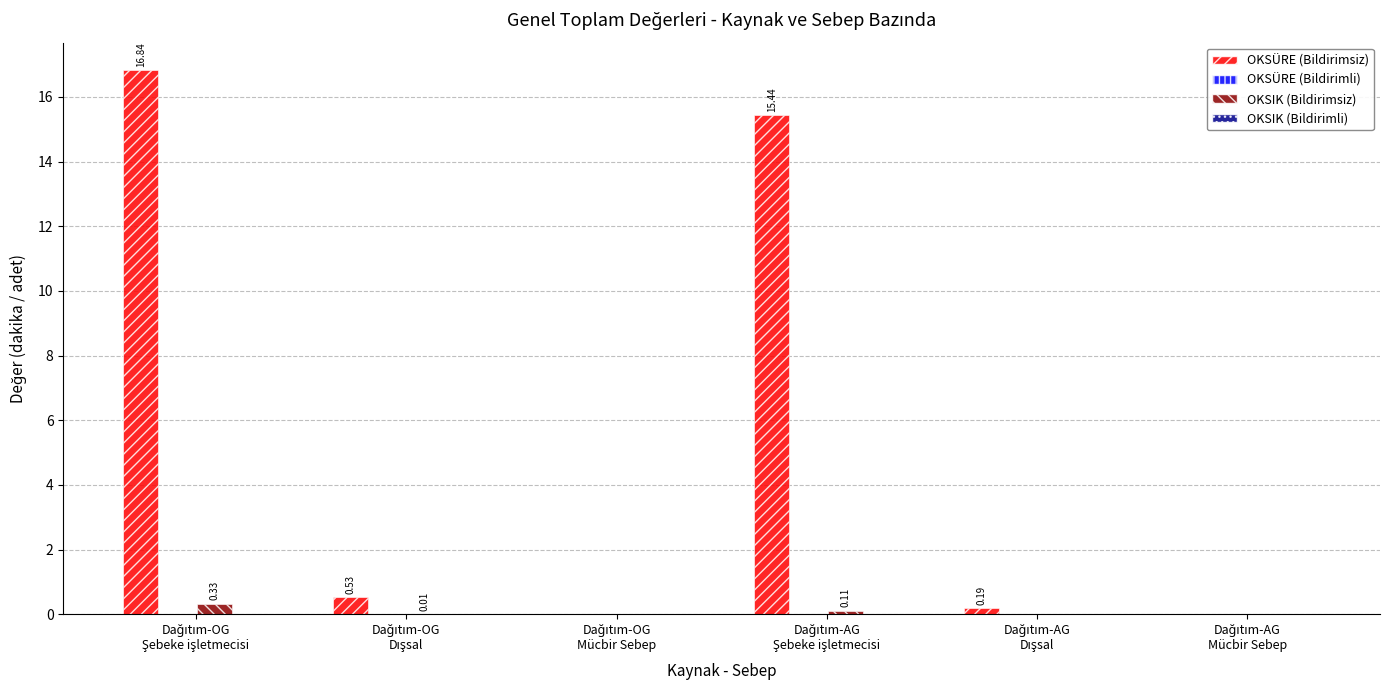

Rank the series at Dağıtım-AG
Mücbir Sebep from lowest to highest value.

OKSÜRE (Bildirimsiz), OKSÜRE (Bildirimli), OKSIK (Bildirimsiz), OKSIK (Bildirimli)